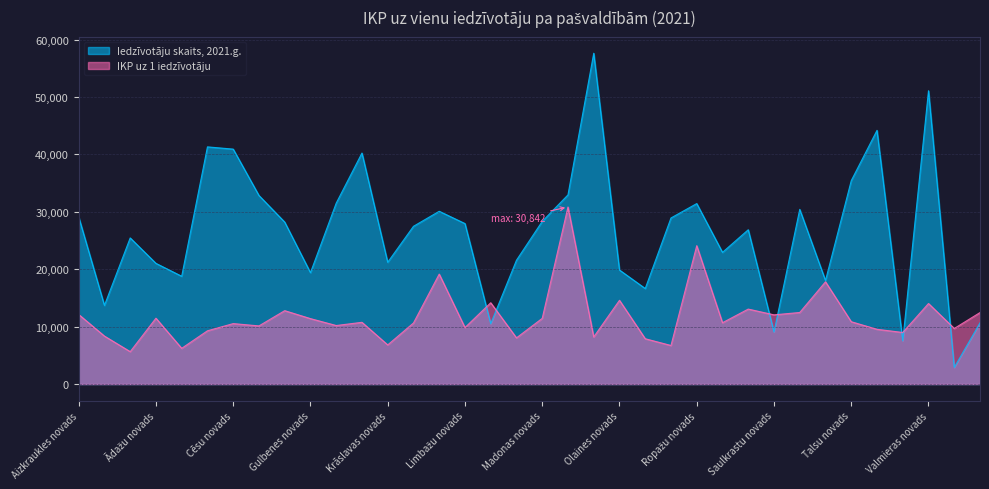

List the labels in order of IKP uz 1 iedzīvotāju value, smallest first.

Augšdaugavas novads, Balvu novads, Rēzeknes novads, Krāslavas novads, Preiļu novads, Ludzas novads, Ogres novads, Alūksnes novads, Valkas novads, Bauskas novads, Tukuma novads, Varakļānu novads, Limbažu novads, Dienvidkurzemes novads, Jelgavas novads, Cēsu novads, Kuldīgas novads, Salaspils novads, Jēkabpils novads, Talsu novads, Gulbenes novads, Madonas novads, Ādažu novads, Saulkrastu novads, Aizkraukles novads, Ventspils novads, Siguldas novads, Dobeles novads, Saldus novads, Valmieras novads, Līvānu novads, Olaines novads, Smiltenes novads, Ķekavas novads, Ropažu novads, Mārupes novads